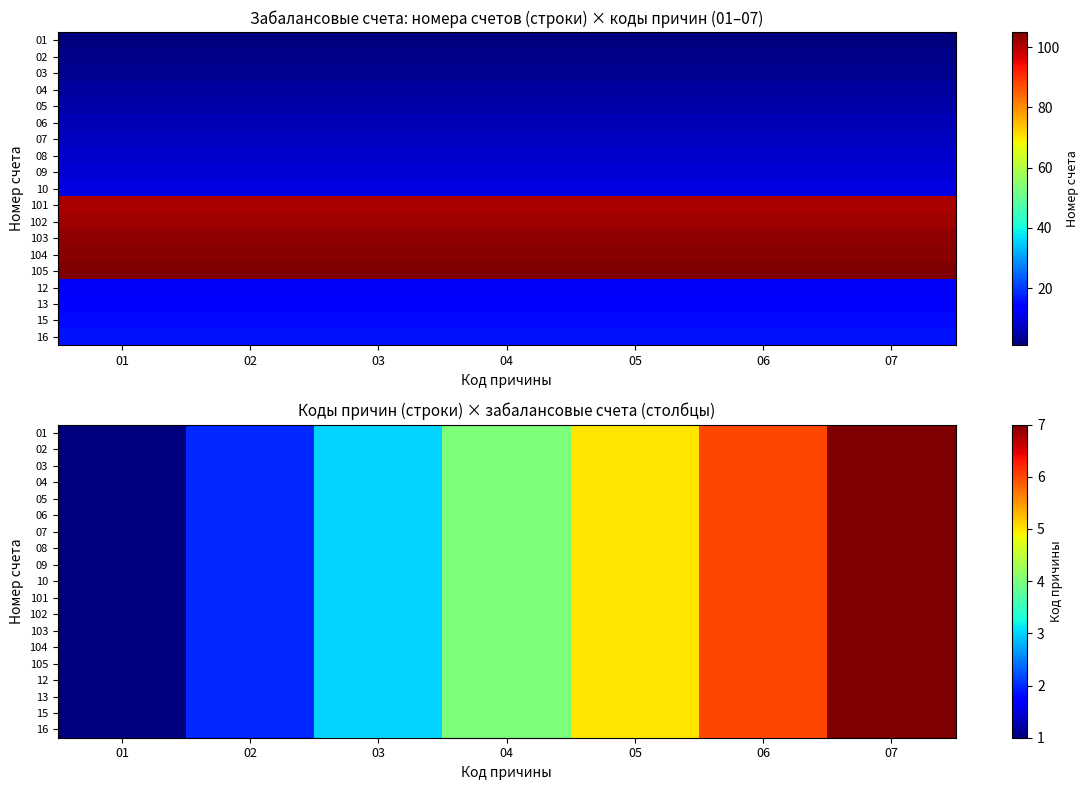

How many distinct data groups are displayed?

19